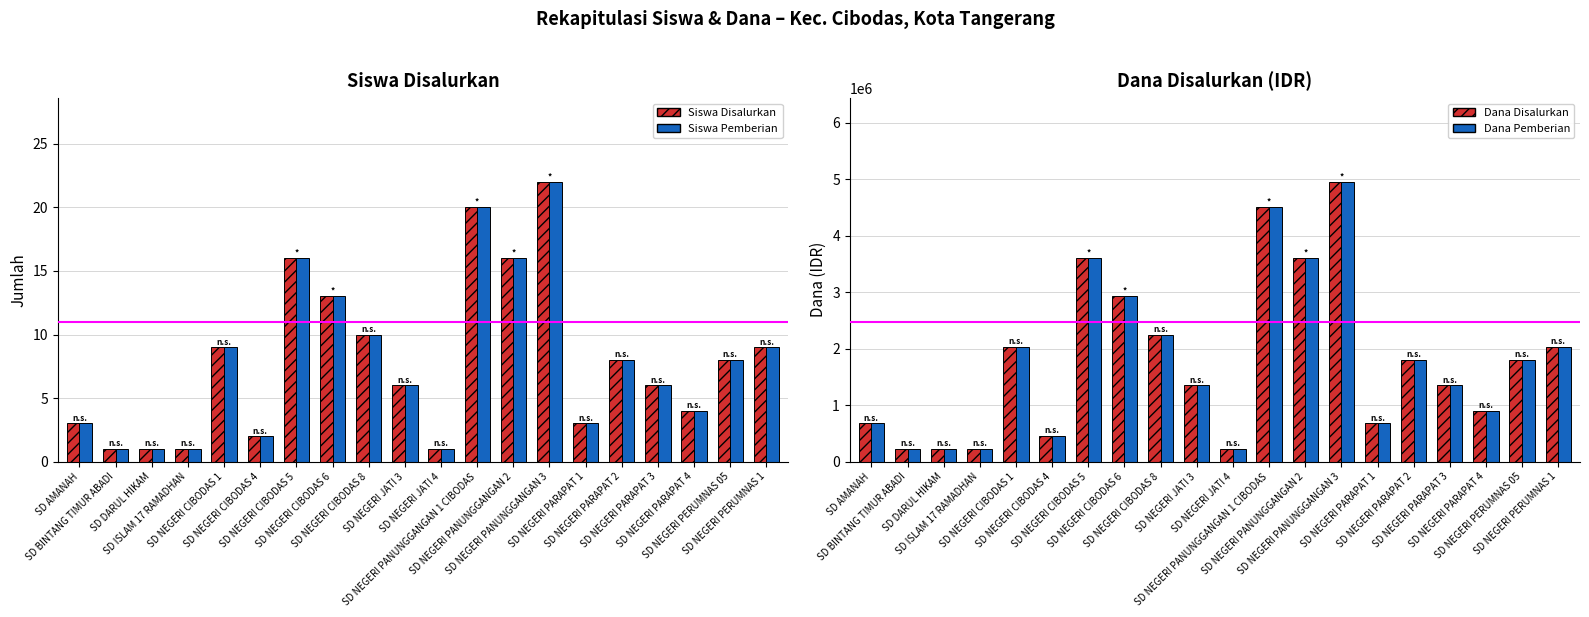

What is the label of the 2nd bar from the left?

SD BINTANG TIMUR ABADI